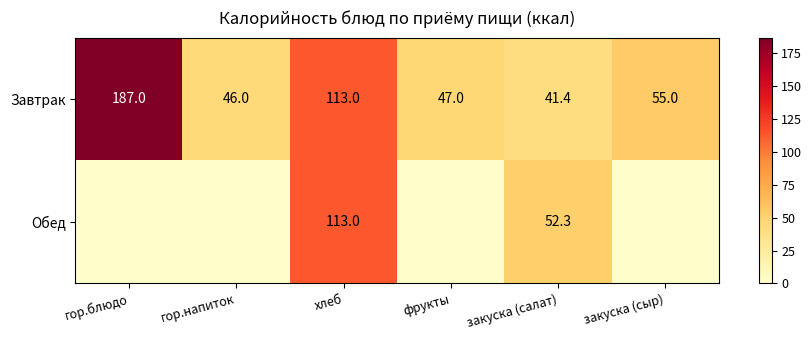

What is the difference between the second highest and minimum values in the Завтрак series?

71.6